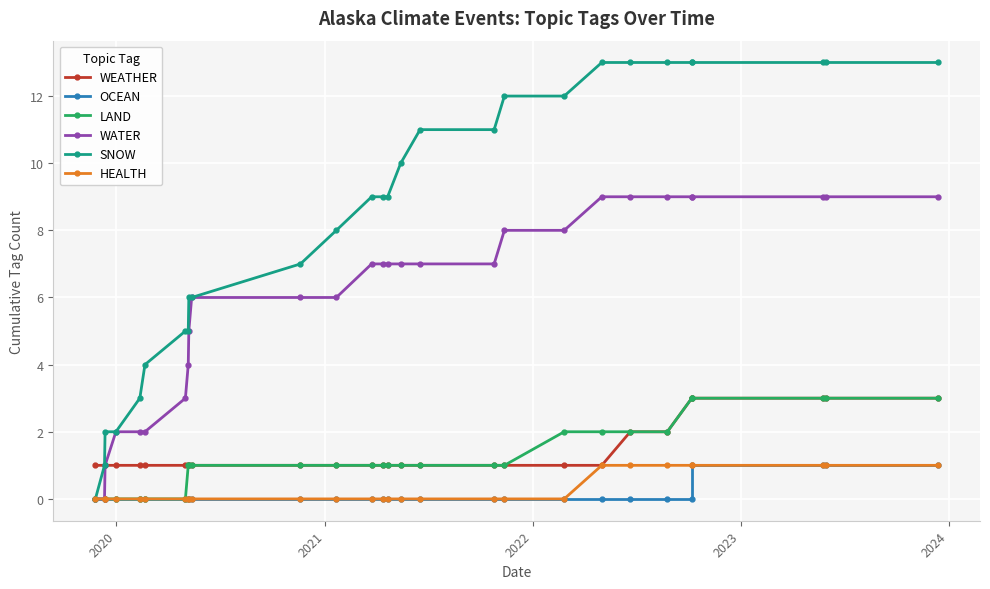

True or false: HEALTH has more than 1 interior local peaks.

False